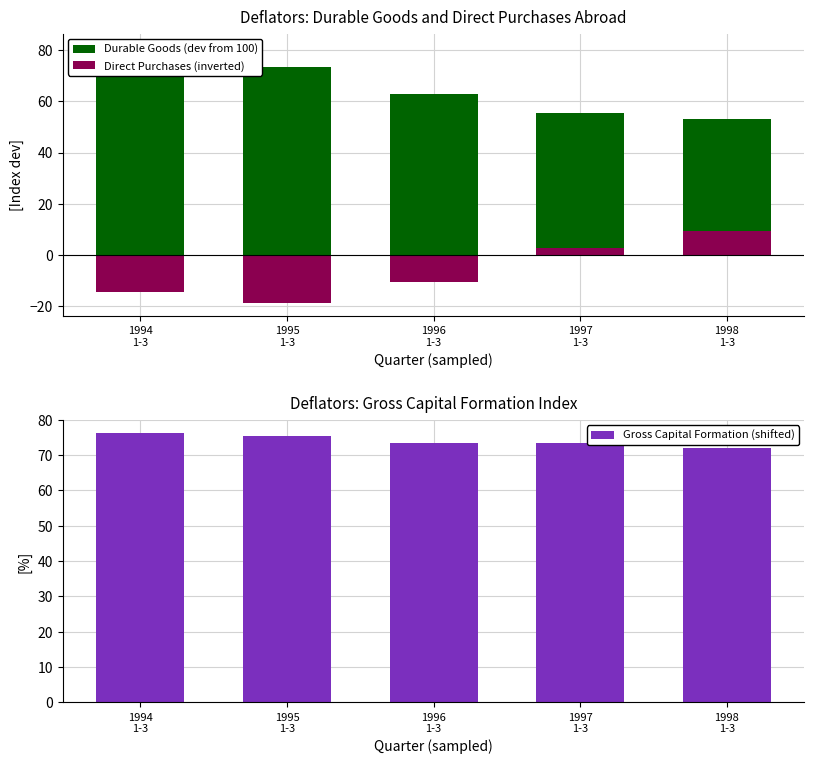

What is the difference between the Durable Goods (dev from 100) values at 1996
1-3 and 1994
1-3?

18.5